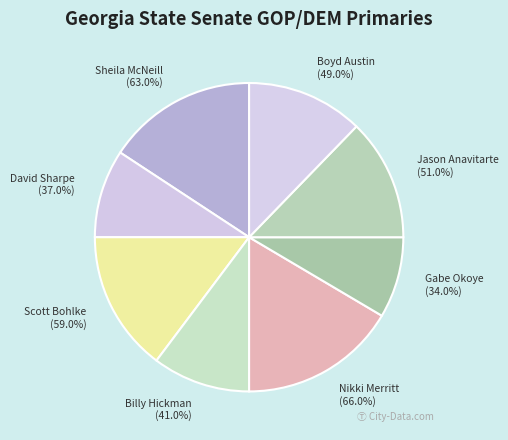

What percentage is the Scott Bohlke slice, to the nearest percent?

15%